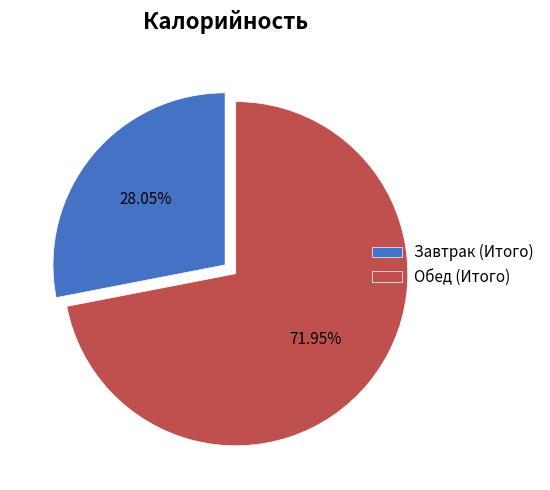

Count the number of slices in the pie.

2